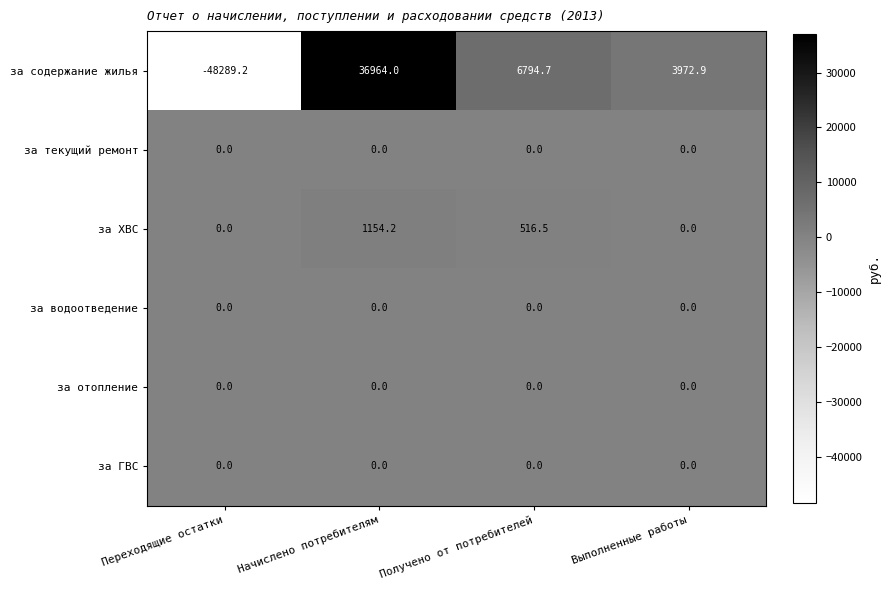

Reading left to right, what are all the values shown in this chart?

за содержание жилья: Переходящие остатки=-48289.2	Начислено потребителям=36964.0	Получено от потребителей=6794.7	Выполненные работы=3972.9
за текущий ремонт: Переходящие остатки=0.0	Начислено потребителям=0.0	Получено от потребителей=0.0	Выполненные работы=0.0
за ХВС: Переходящие остатки=0.0	Начислено потребителям=1154.2	Получено от потребителей=516.5	Выполненные работы=0.0
за водоотведение: Переходящие остатки=0.0	Начислено потребителям=0.0	Получено от потребителей=0.0	Выполненные работы=0.0
за отопление: Переходящие остатки=0.0	Начислено потребителям=0.0	Получено от потребителей=0.0	Выполненные работы=0.0
за ГВС: Переходящие остатки=0.0	Начислено потребителям=0.0	Получено от потребителей=0.0	Выполненные работы=0.0